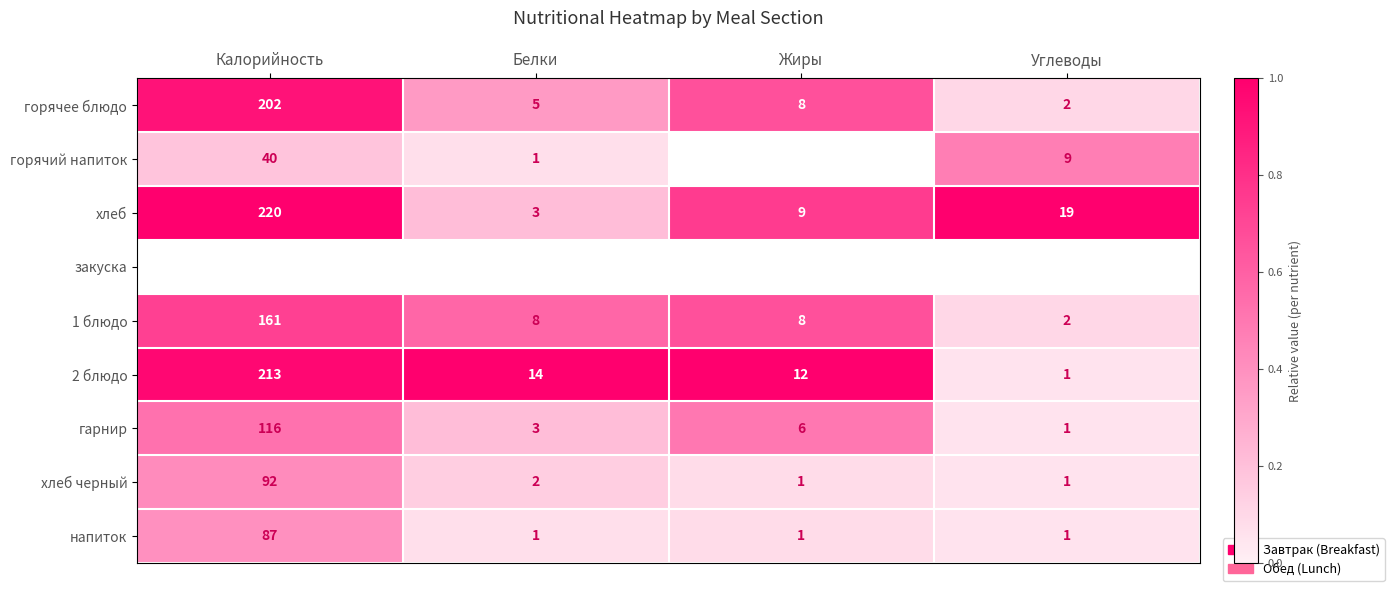

Which has a higher value, Жиры or Белки?

Жиры